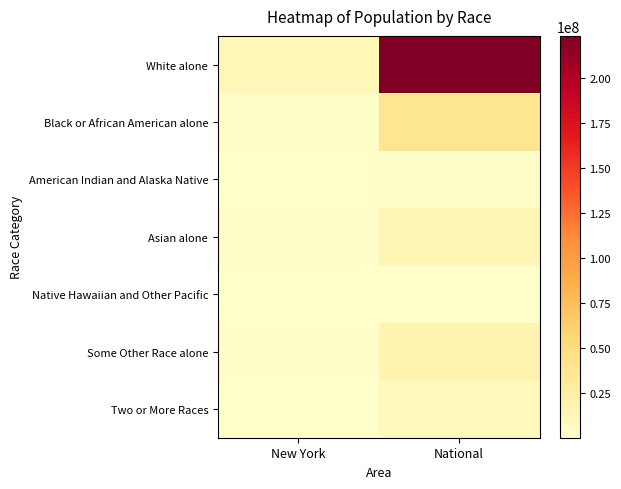

Reading left to right, transcribe all the data shown in this chart.

White alone: New York=12740974	National=223553265
Black or African American alone: New York=3073800	National=38929319
American Indian and Alaska Native: New York=106906	National=2932248
Asian alone: New York=1420244	National=14674252
Native Hawaiian and Other Pacific: New York=8766	National=540013
Some Other Race alone: New York=1441563	National=19107368
Two or More Races: New York=585849	National=9009073